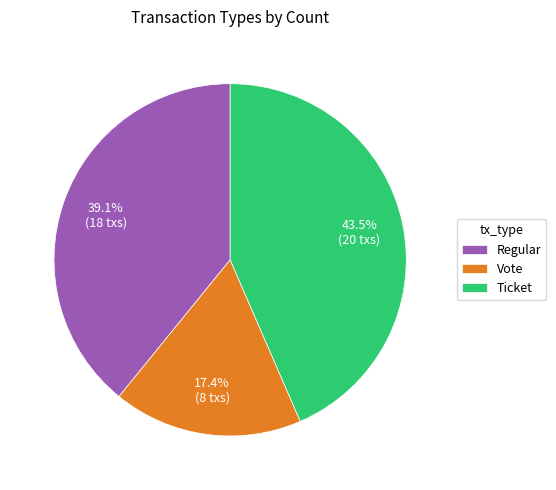

To the nearest percent, what is the combined percentage of Ticket and Regular?

83%